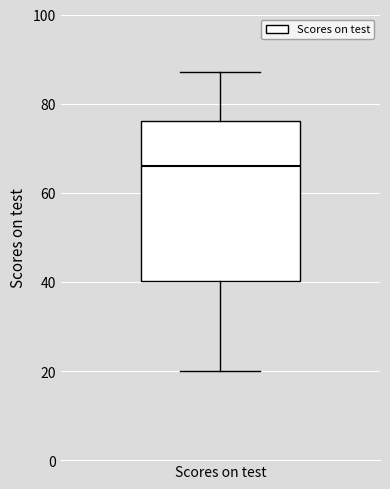

Where does the median line of the box for Scores on test sit on the y-axis? The values are not printed on the chart, so give them approximately, as read against the axis.

66